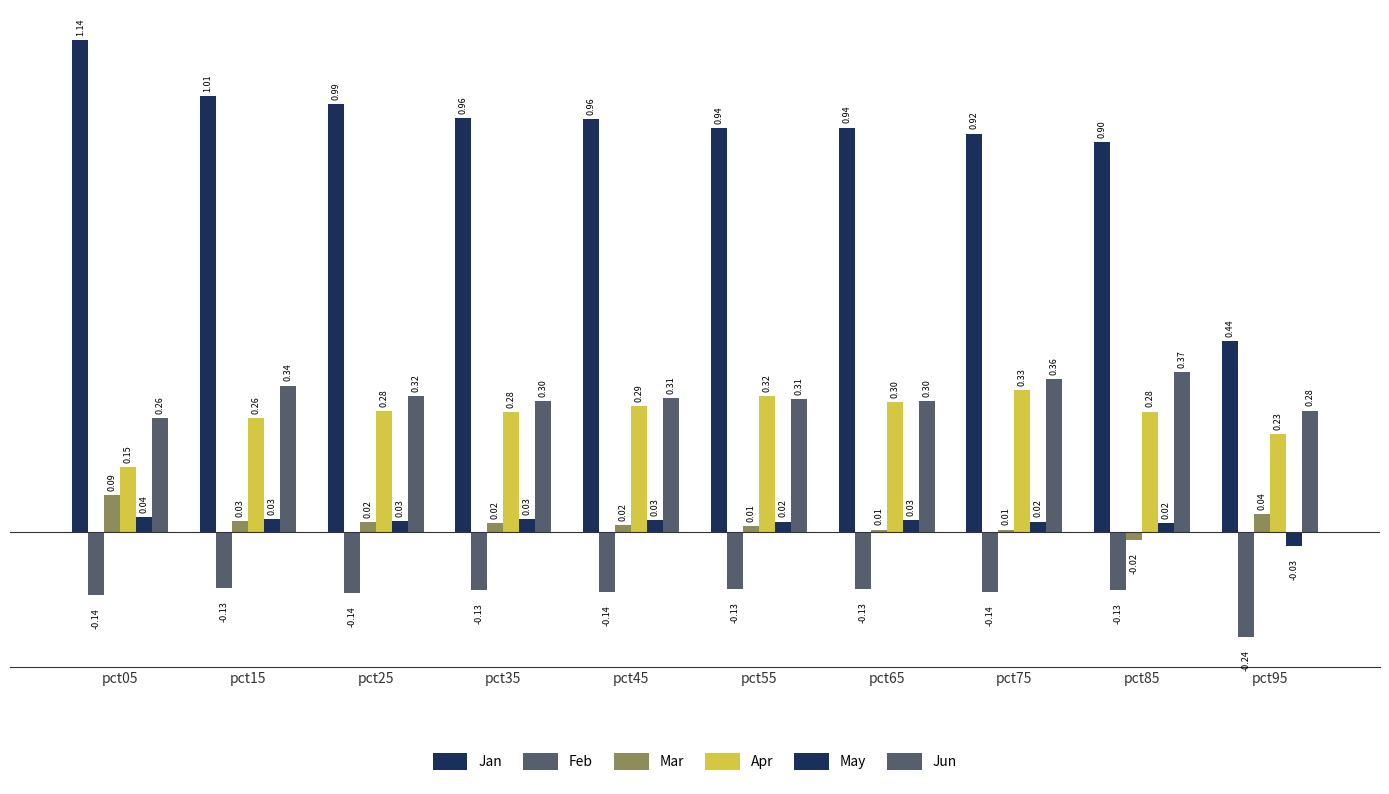

The Jan series shows 1.0 at pct25. True or false?

True